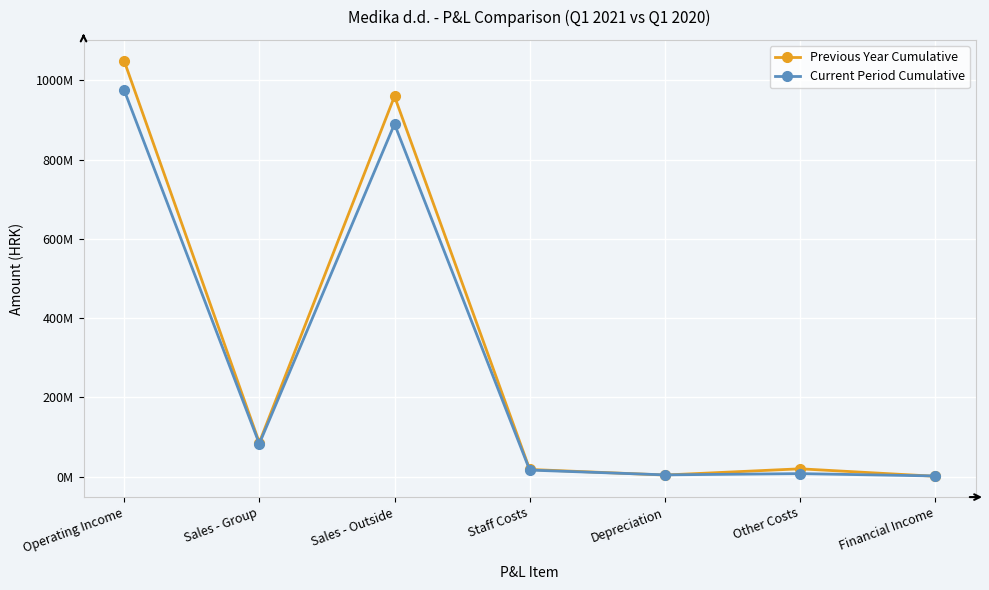

At which category does Current Period Cumulative reach its first local peak?

Sales - Outside